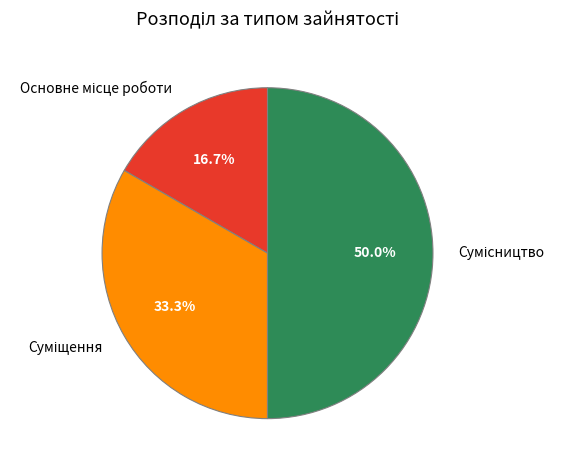

What percentage do Суміщення and Основне місце роботи together represent?

50.0%